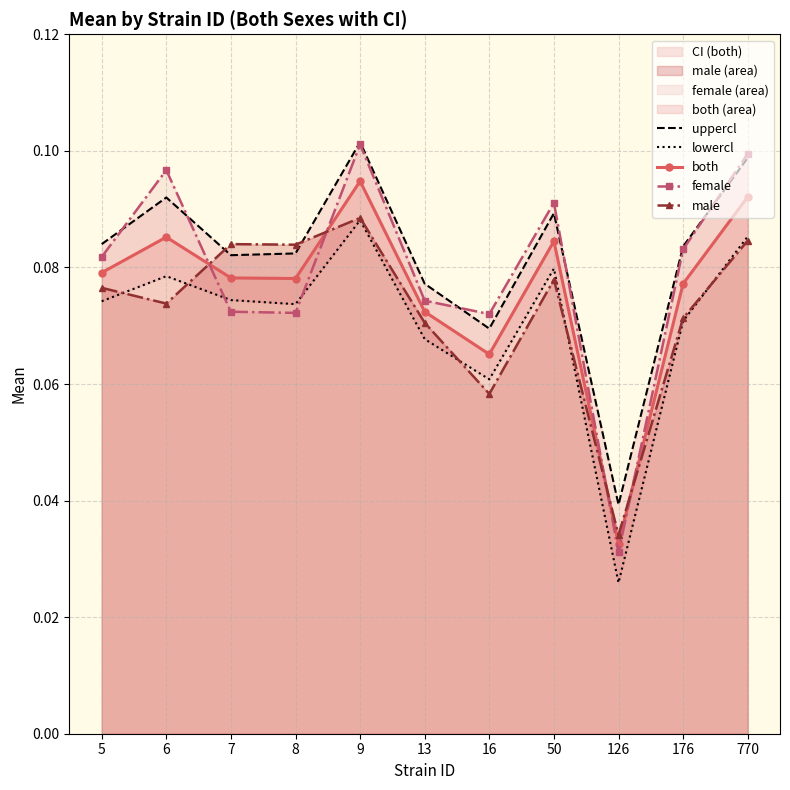

At which category does both reach its first local valley?

8